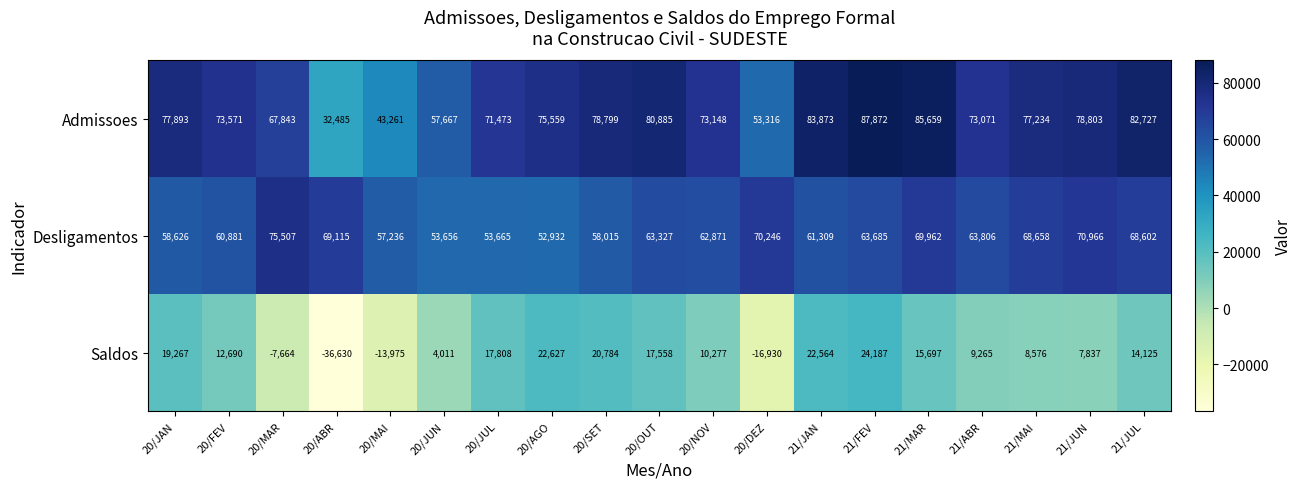

Which series has the widest spread of values?

Saldos